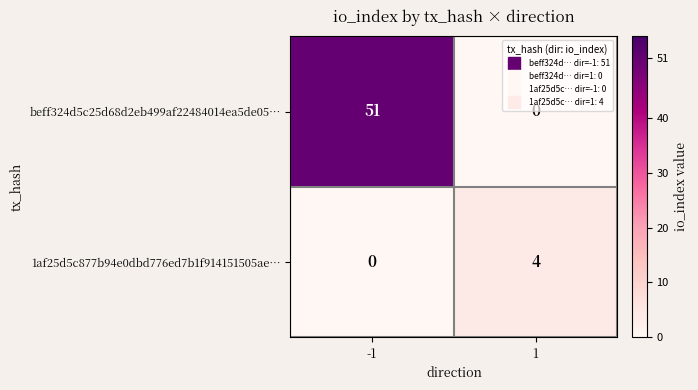

Count the number of data series in this chart.

2